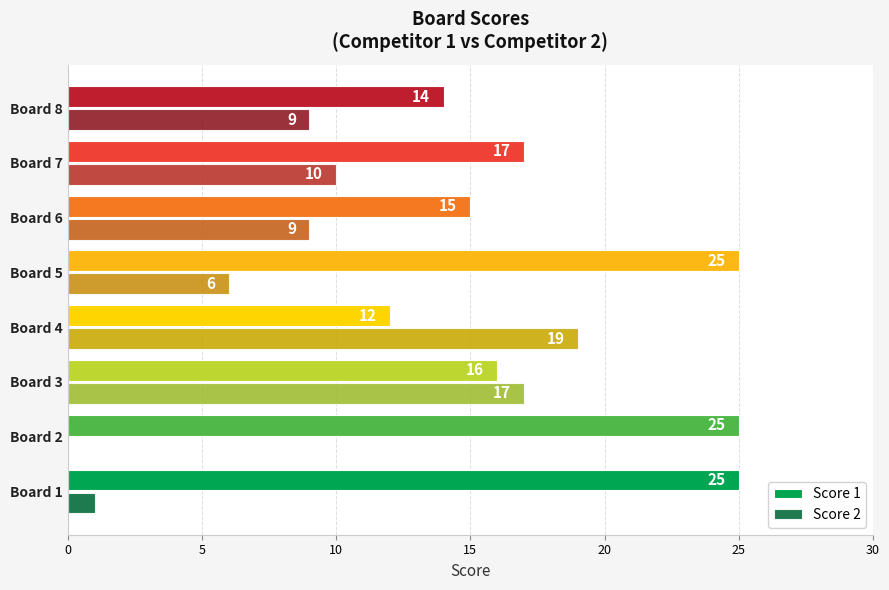

How many Score 2 values are between 6 and 17?

5